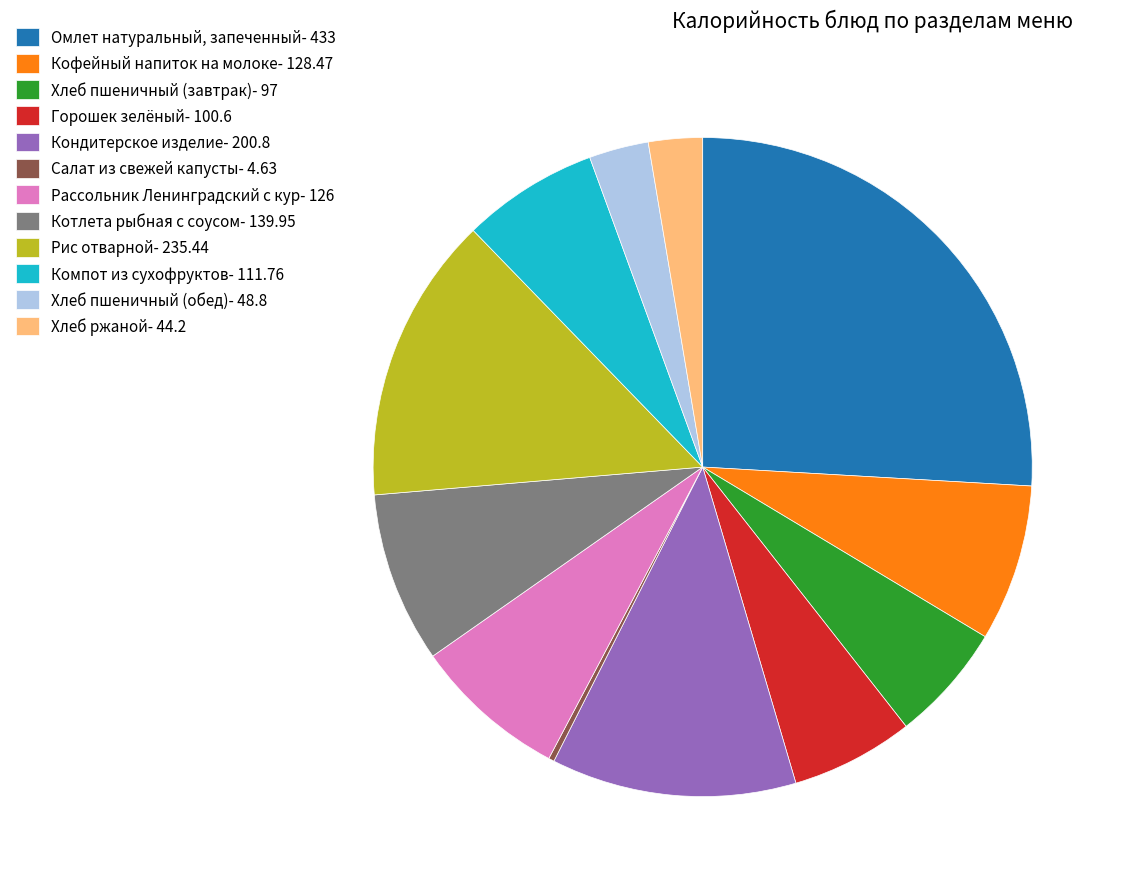

Which has a higher value, Хлеб ржаной- 44.2 or Кофейный напиток на молоке- 128.47?

Кофейный напиток на молоке- 128.47